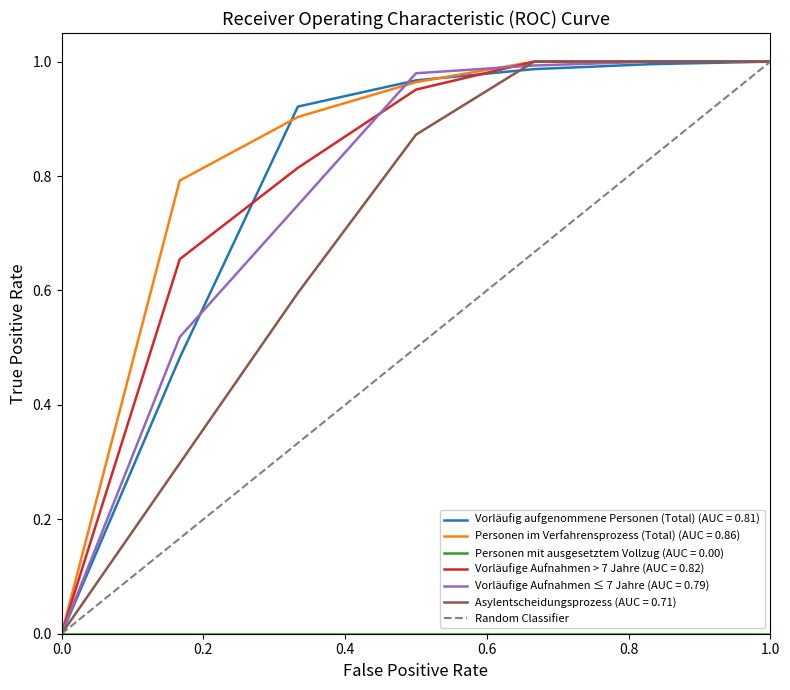

Is it true that Personen im Verfahrensprozess (Total) (AUC = 0.86) equals 0.6 at 0.0?

False